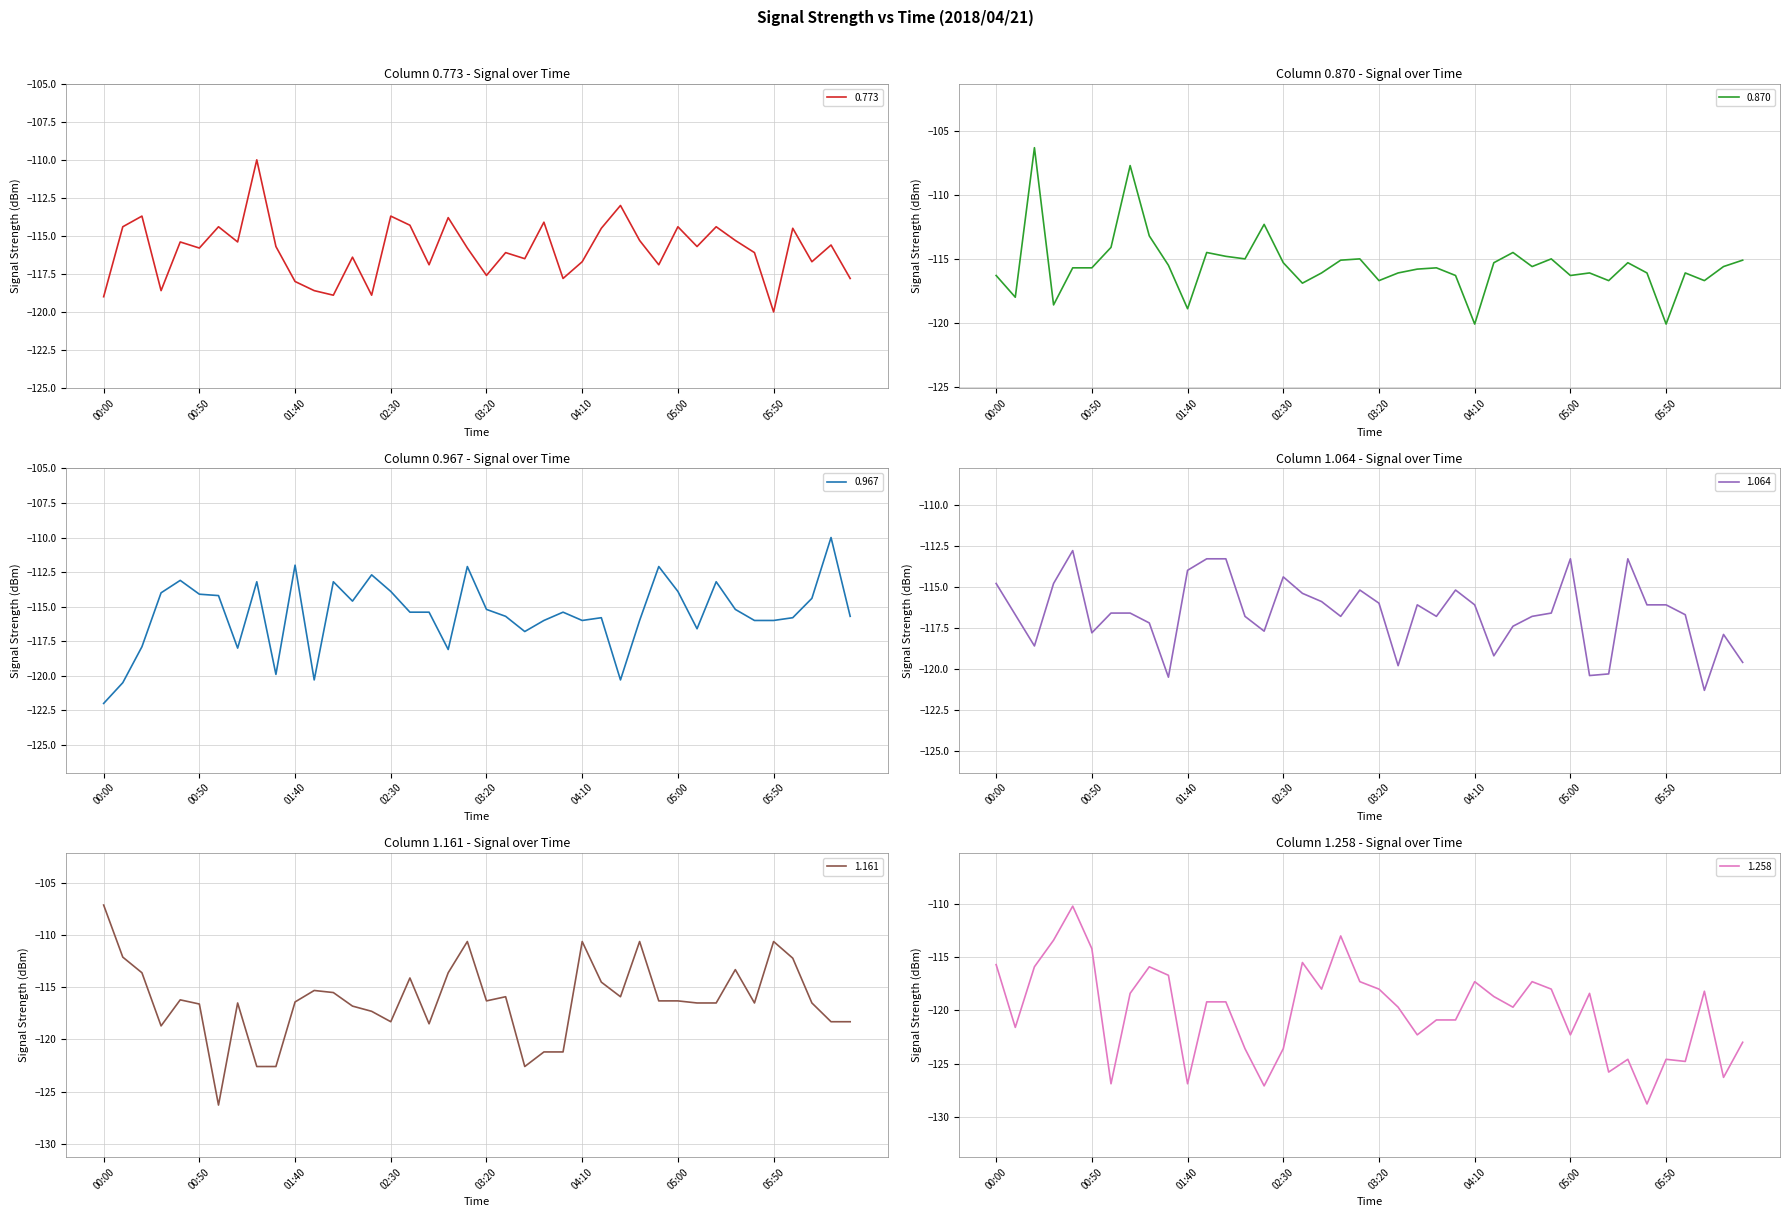

Between which two adjacent categories do 0.870 and 0.967 first intersect?

00:20 and 00:30